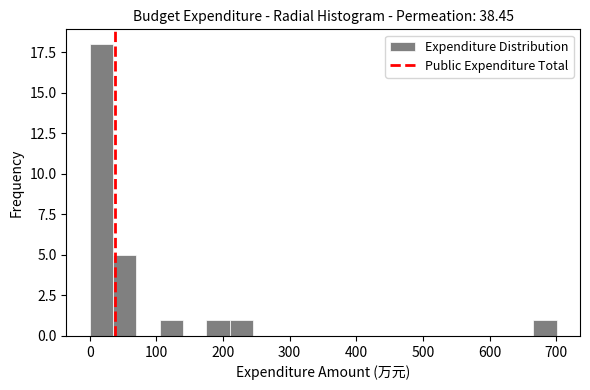

Around what value on the x-axis is the tallest bar? Give the approximate position of its centre, as read against the axis.

20